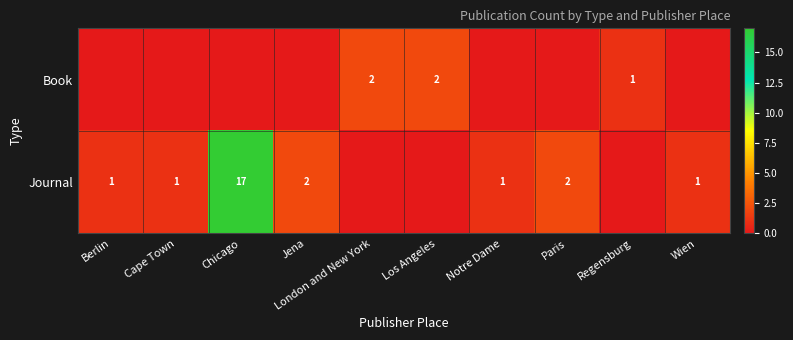

Is it true that Book equals 3 at Los Angeles?

False